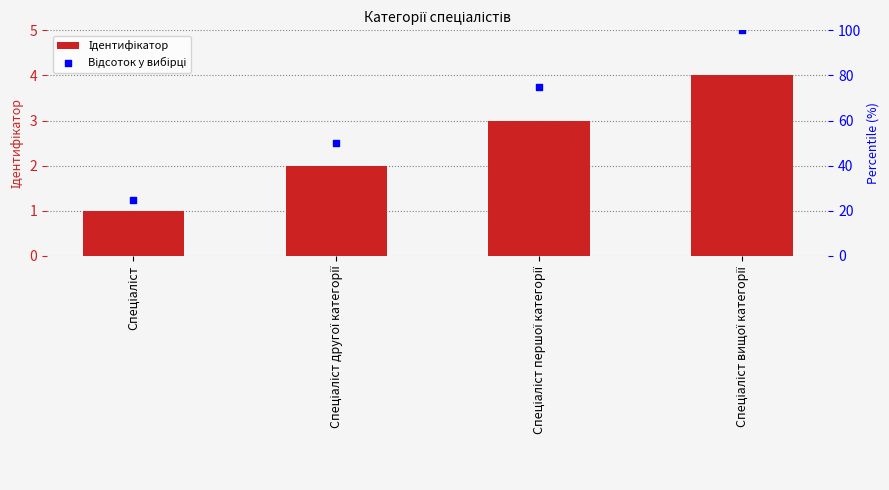

Is the value of Ідентифікатор at Спеціаліст другої категорії greater than the value of Відсоток у вибірці at Спеціаліст першої категорії?

No